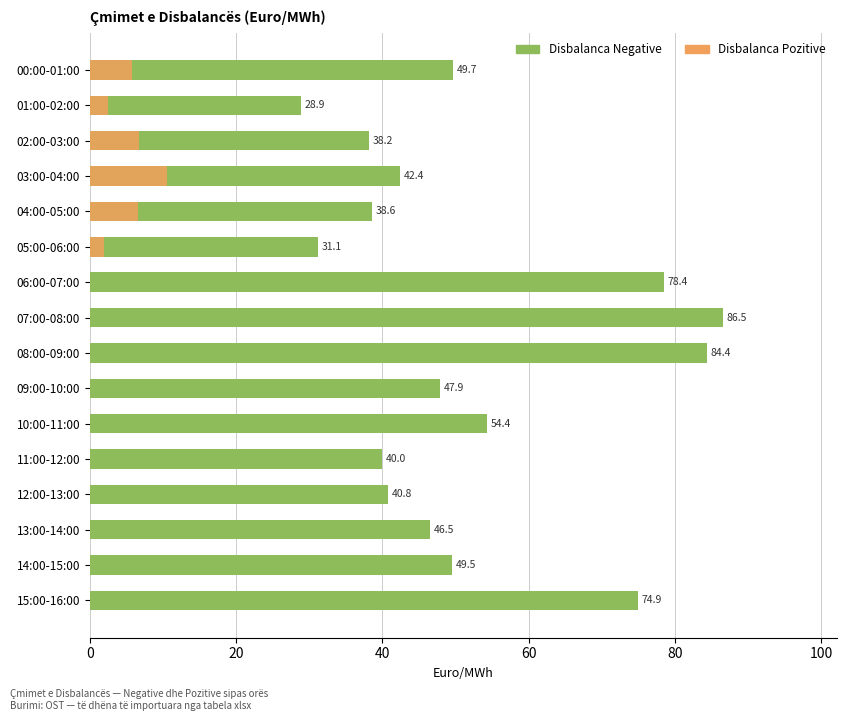

How many bars are there in each group?

2